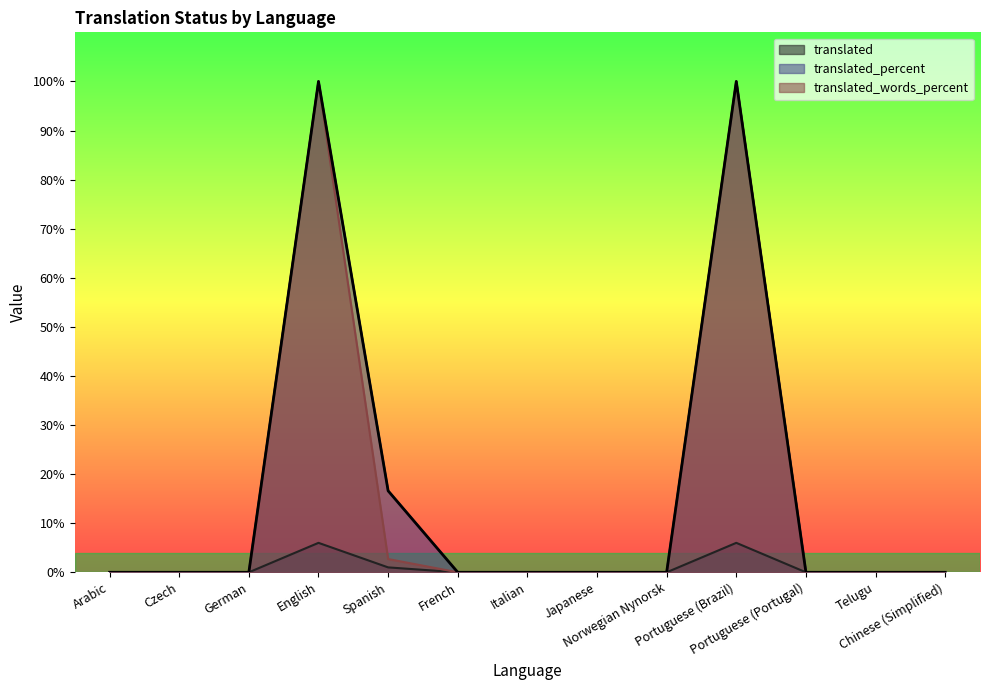

Rank the series at German from highest to lowest value.

translated, translated_percent, translated_words_percent